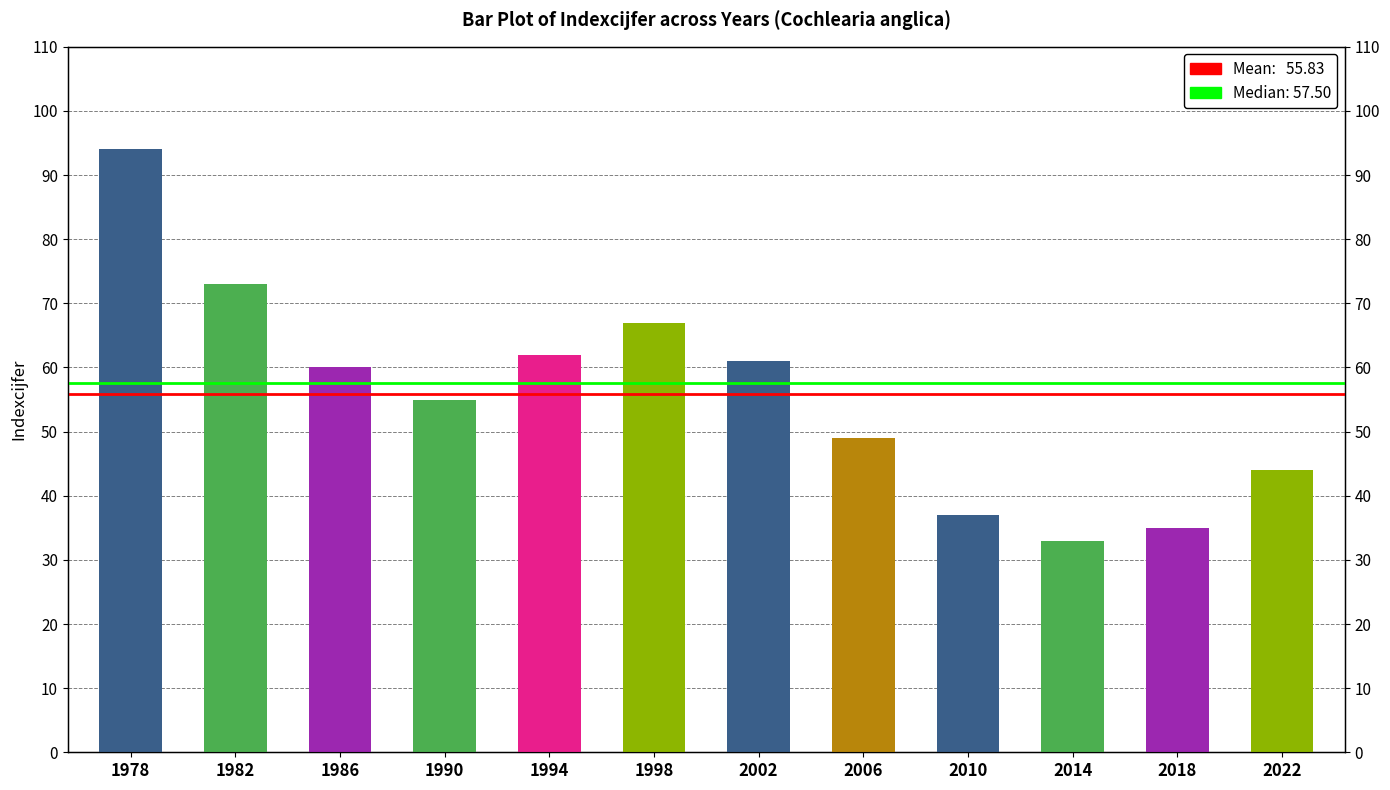

Are the bars horizontal?

No